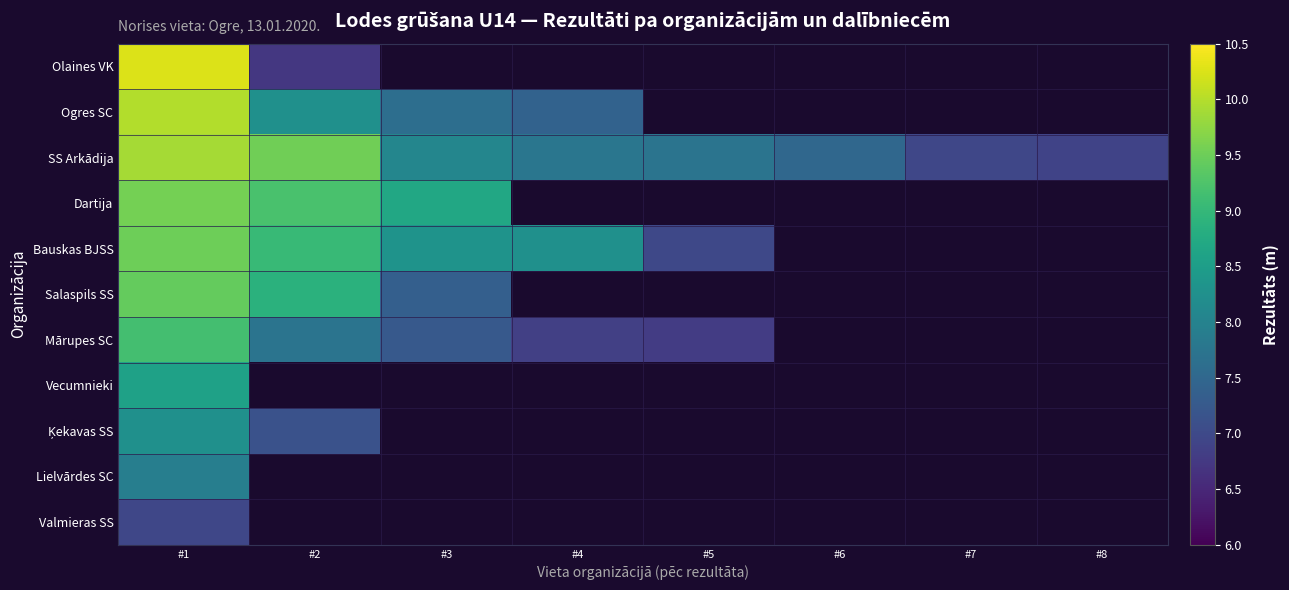

Between #8 and #1, which is larger?

#1